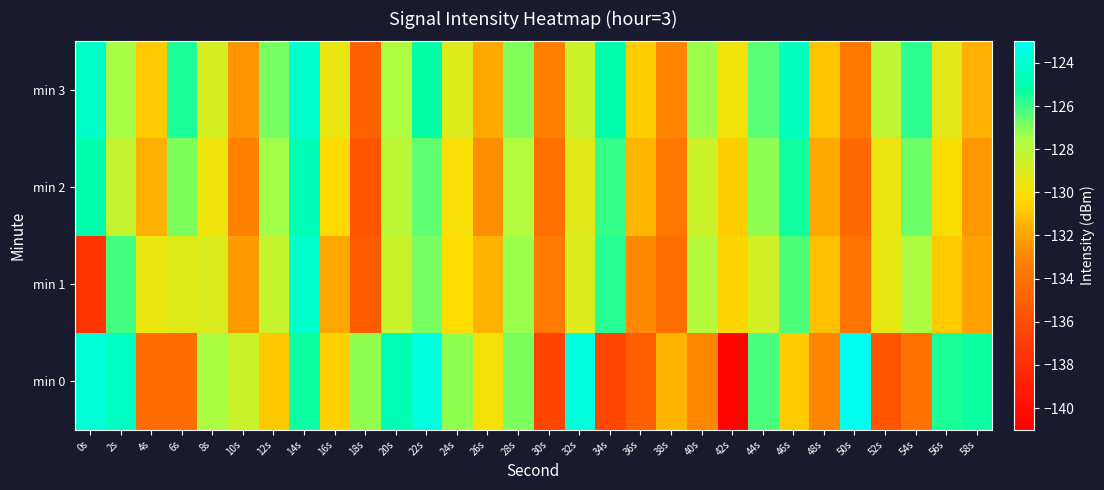

Which series has the largest range (max minus min)?

min 0